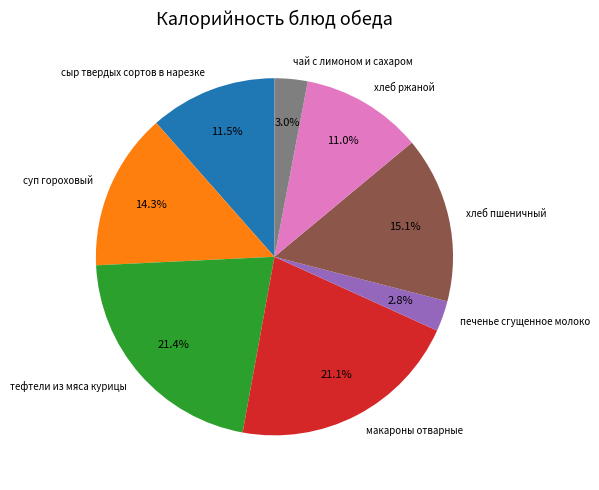

Does хлеб ржаной represent more than half of the total?

No